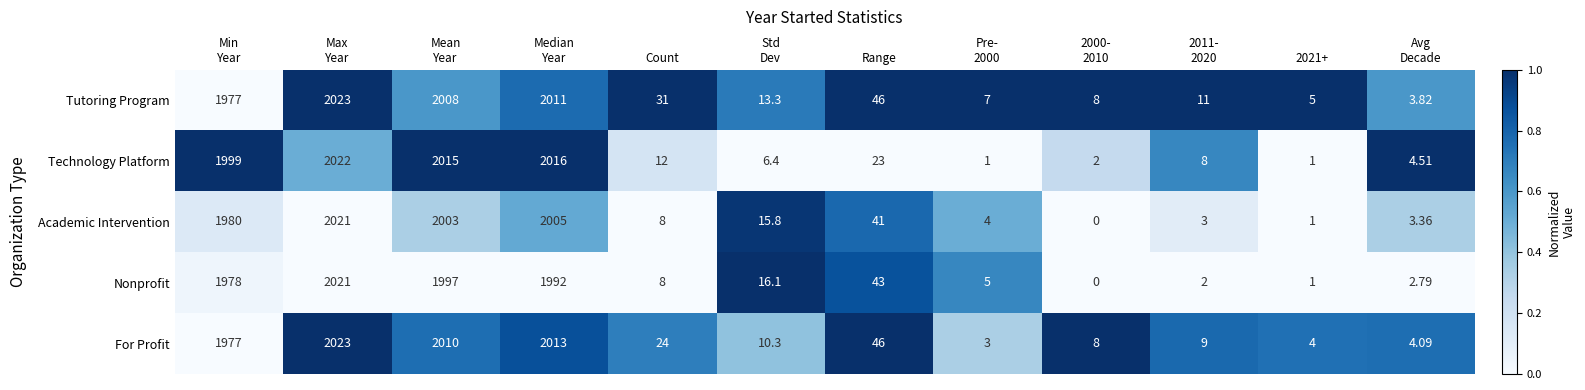

Where is Nonprofit nearest to the value 1010?

Range